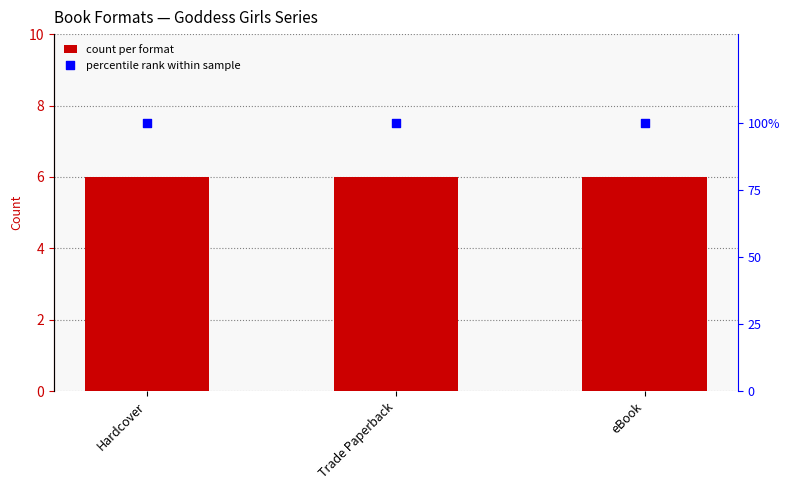

Which series has the largest Y range (max minus min)?

count per format